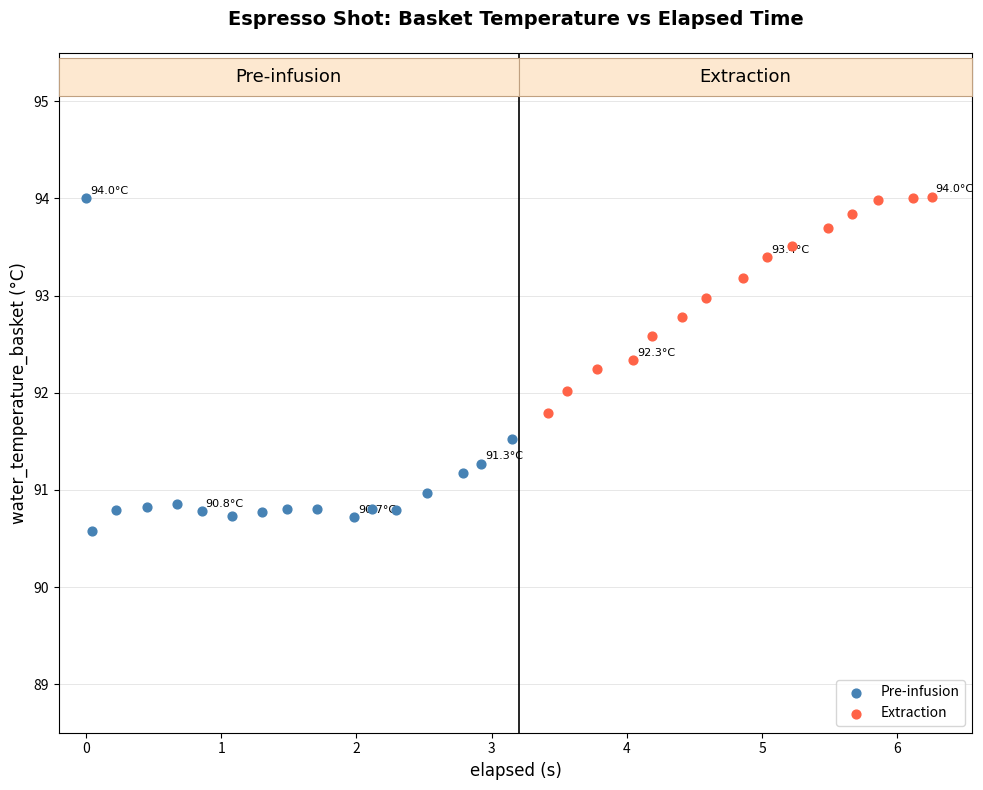

Which series has the largest Y range (max minus min)?

Pre-infusion